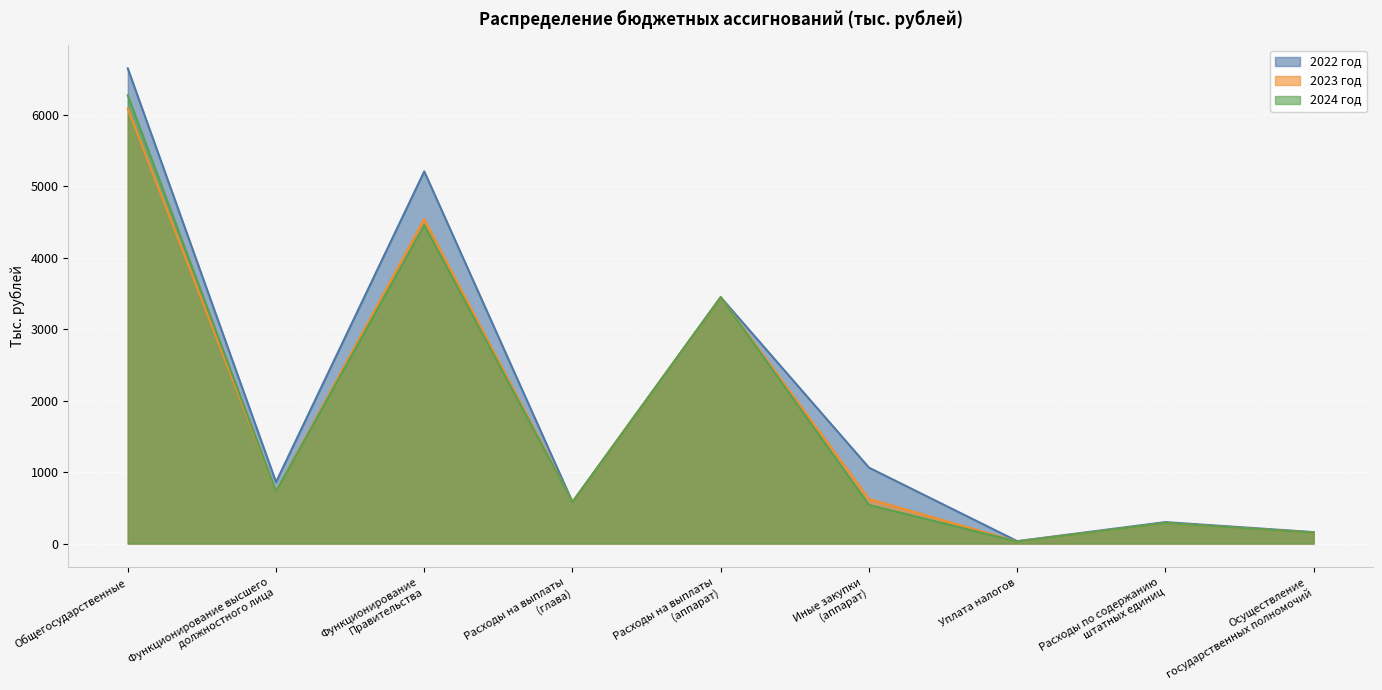

At how many categories does at least one series exceed 6229?

1